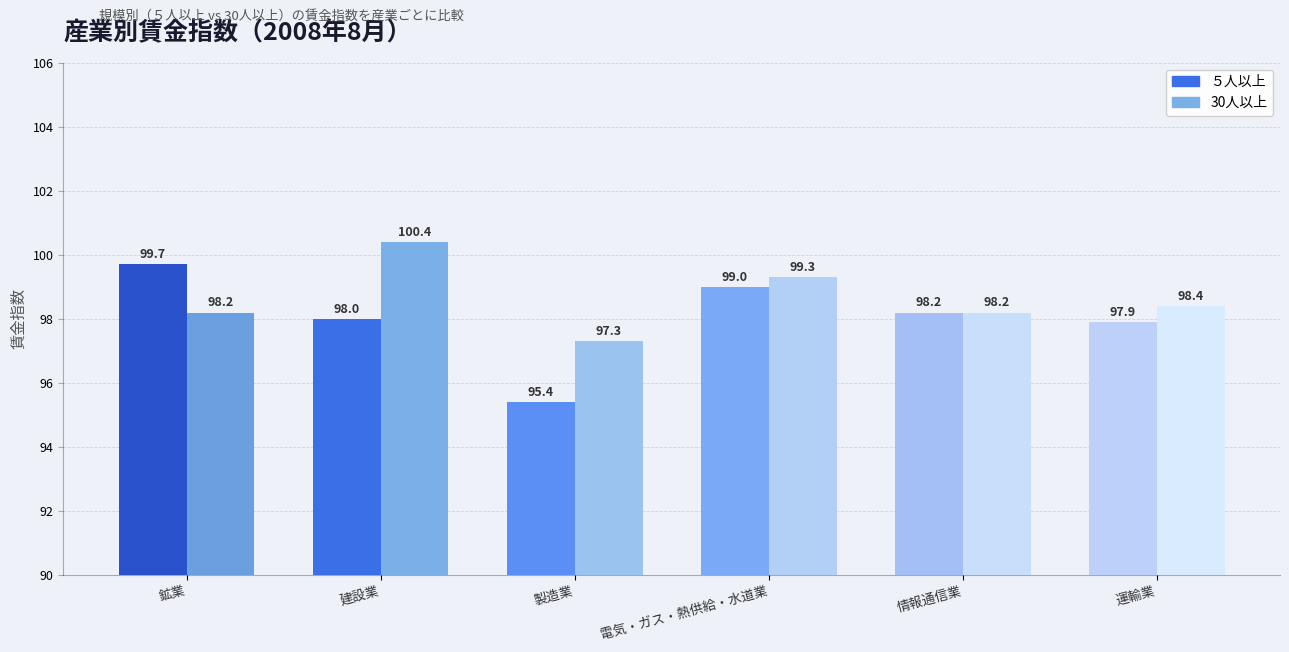

What is the label of the 3rd bar from the right?

電気・ガス・熱供給・水道業